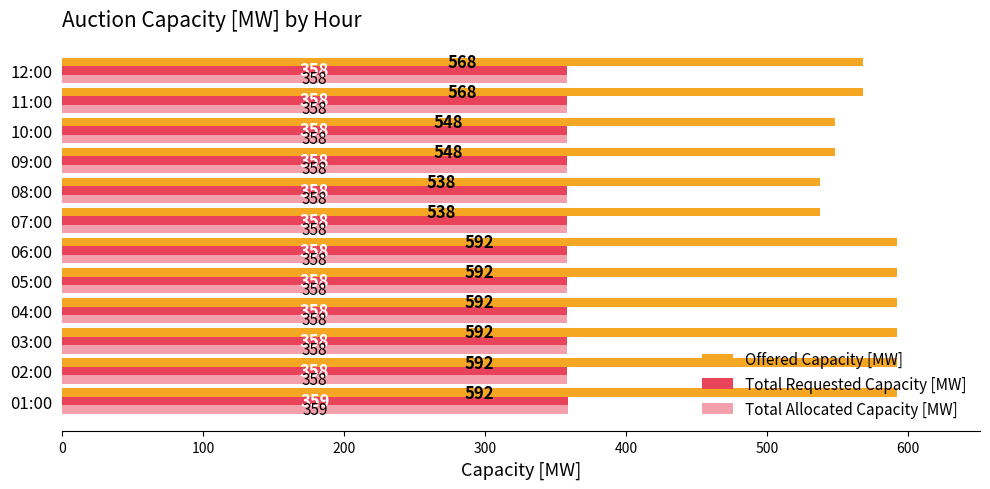

How many distinct data groups are displayed?

3